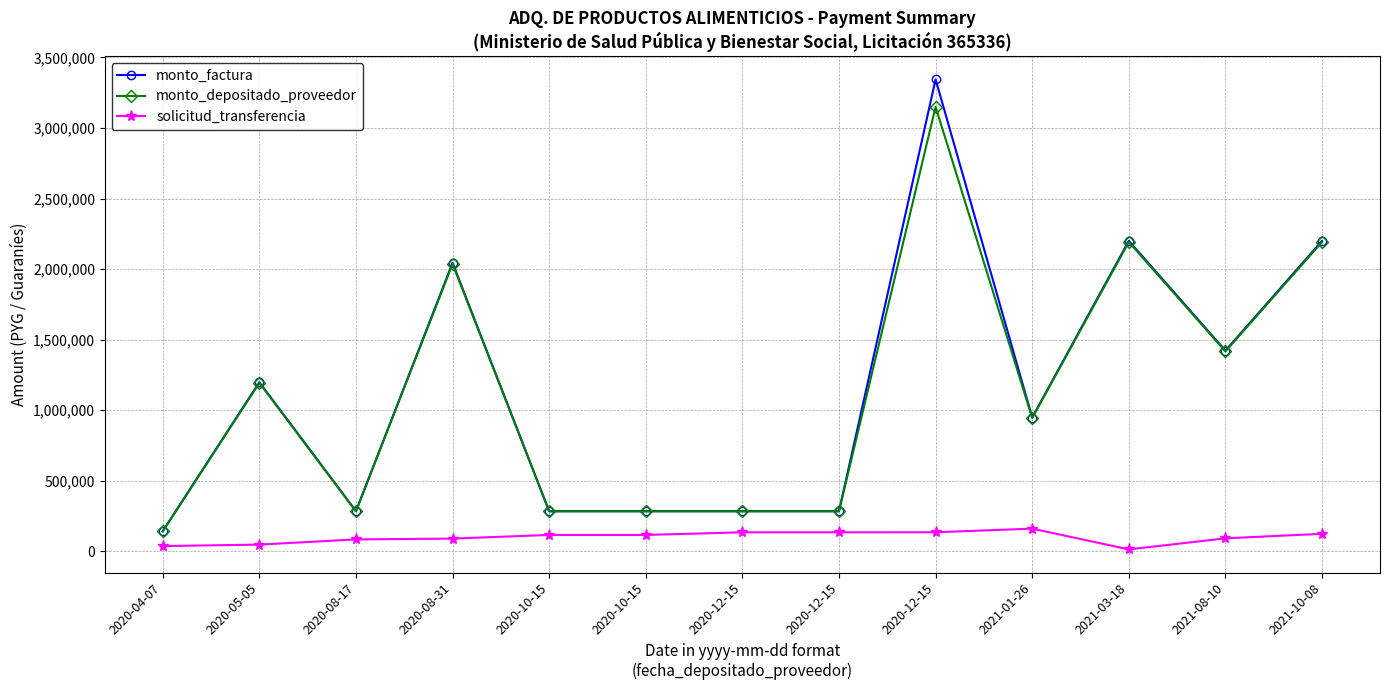

How many series are shown in this chart?

3